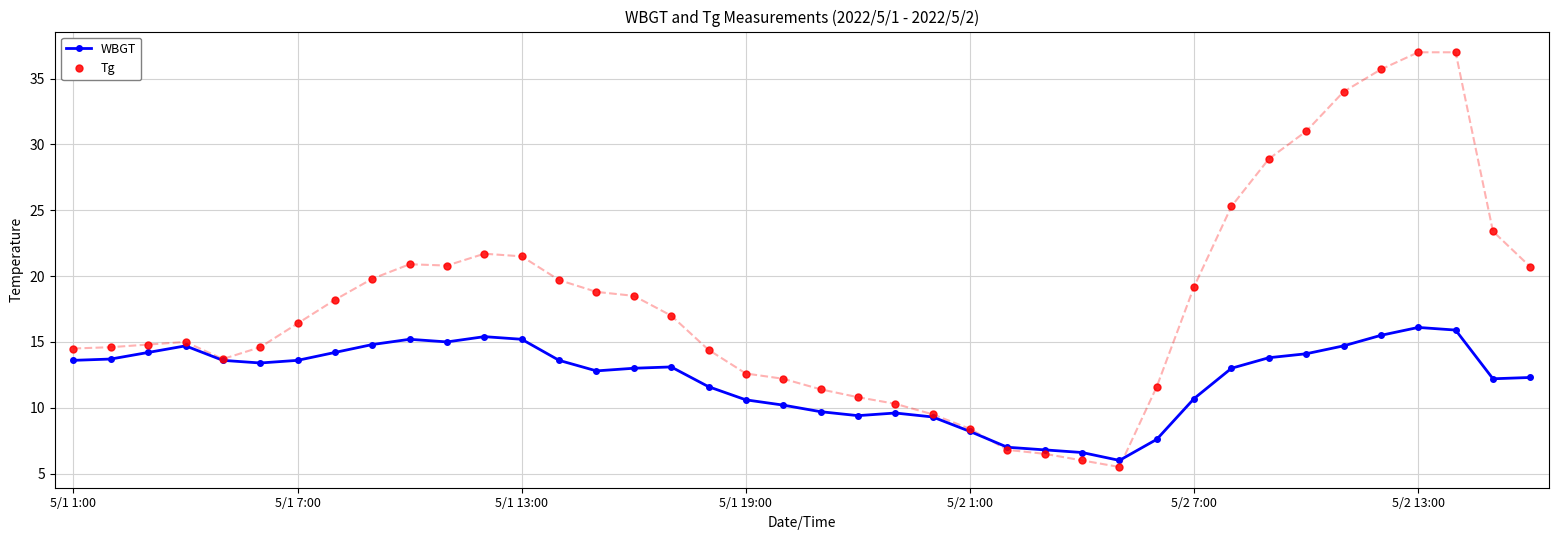

How many lines are shown in the chart?

2